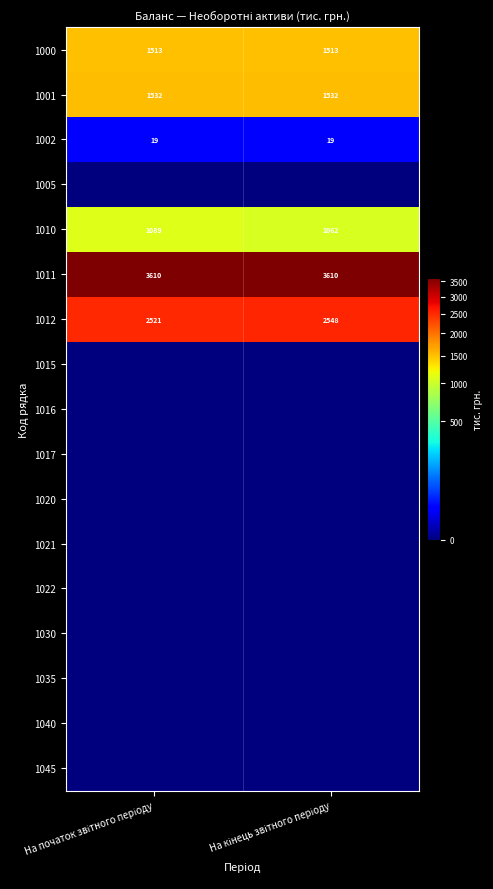

What is the difference between the maximum and minimum values in the 1010 series?

27